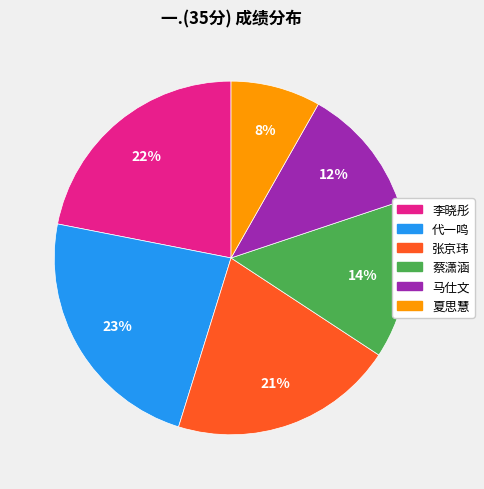

What is the largest slice in the pie chart?

代一鸣